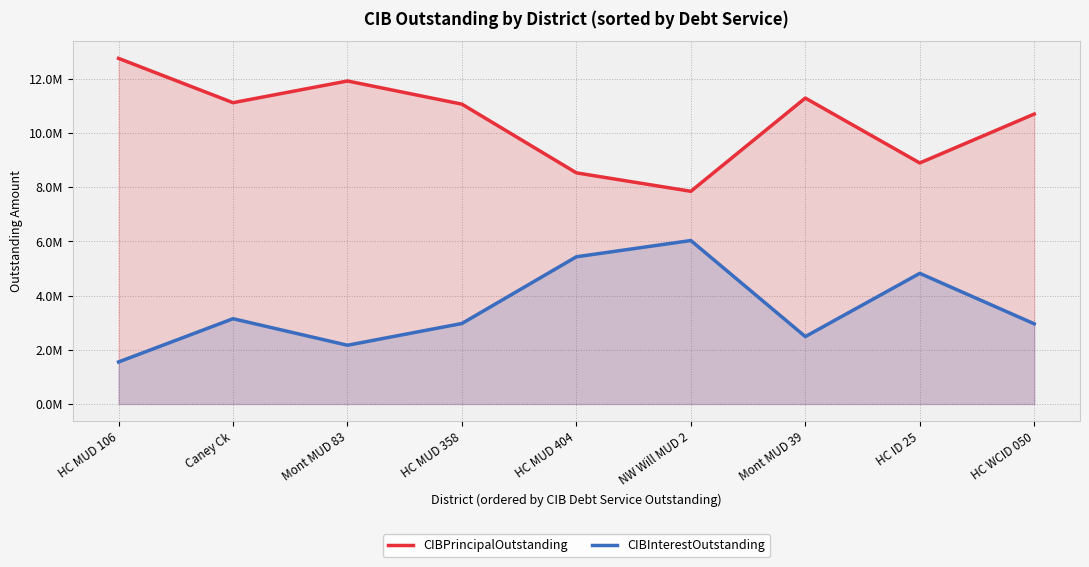

At which category is the sum across all series the highest?

HC MUD 106